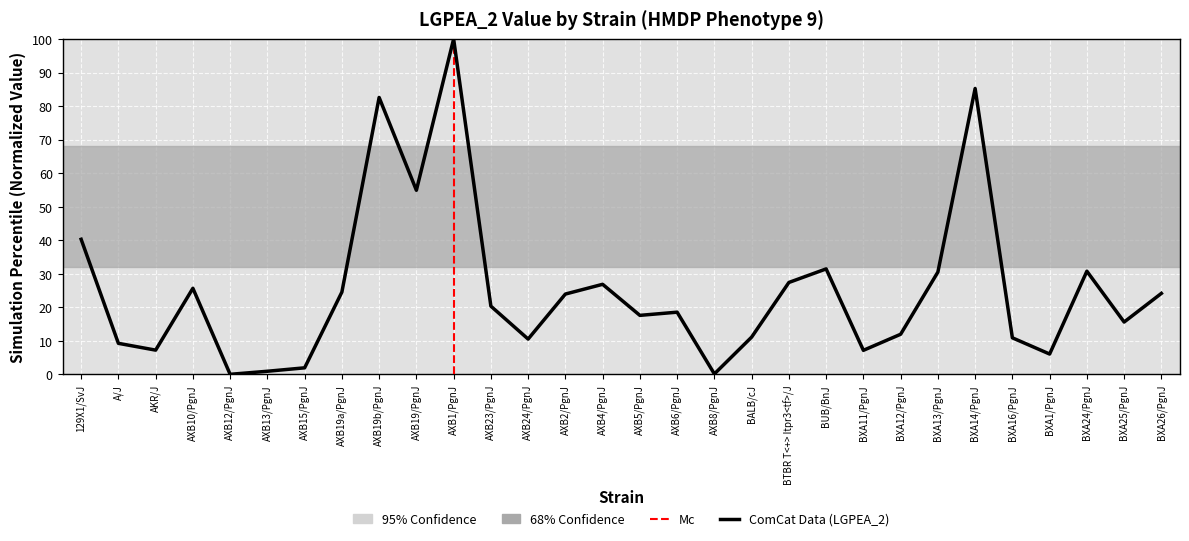

What is the sum of the values at AXB4/PgnJ and AXB8/PgnJ?

27.0